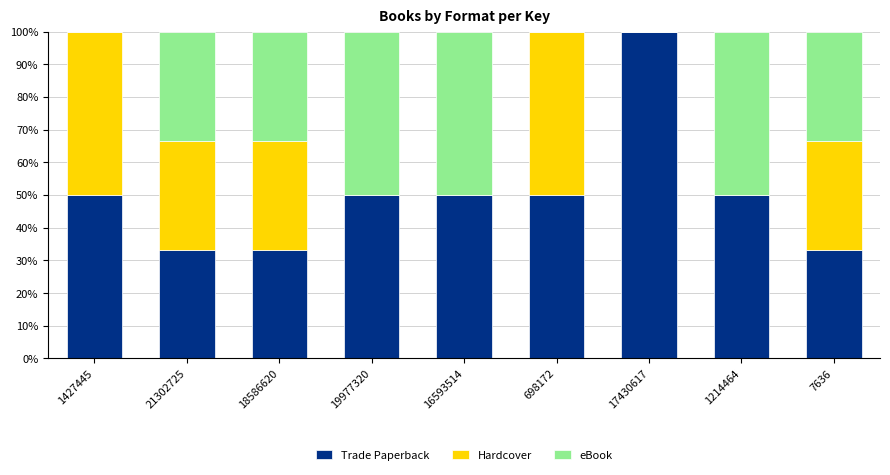

Count the number of categories in the chart.

9